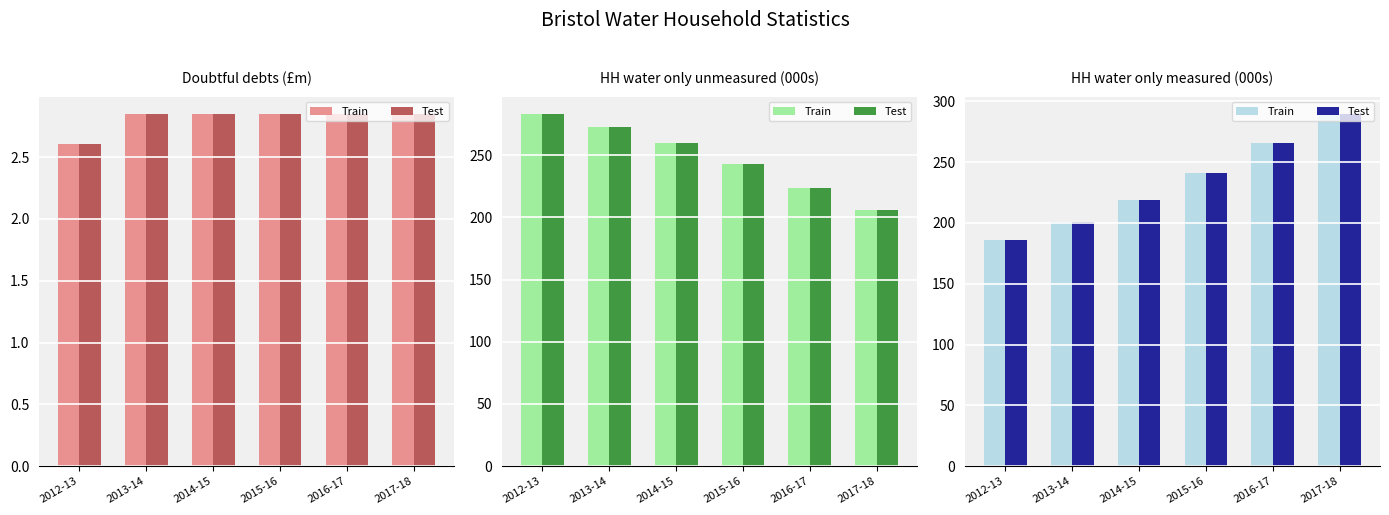

Is the value of Train at 2013-14 greater than the value of Test at 2015-16?

No